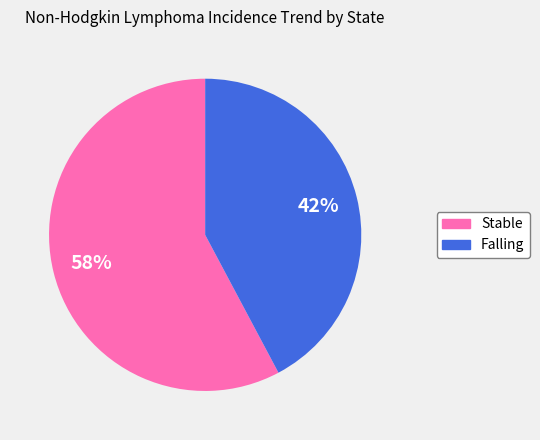

Is there any slice that represents more than half of the pie?

Yes